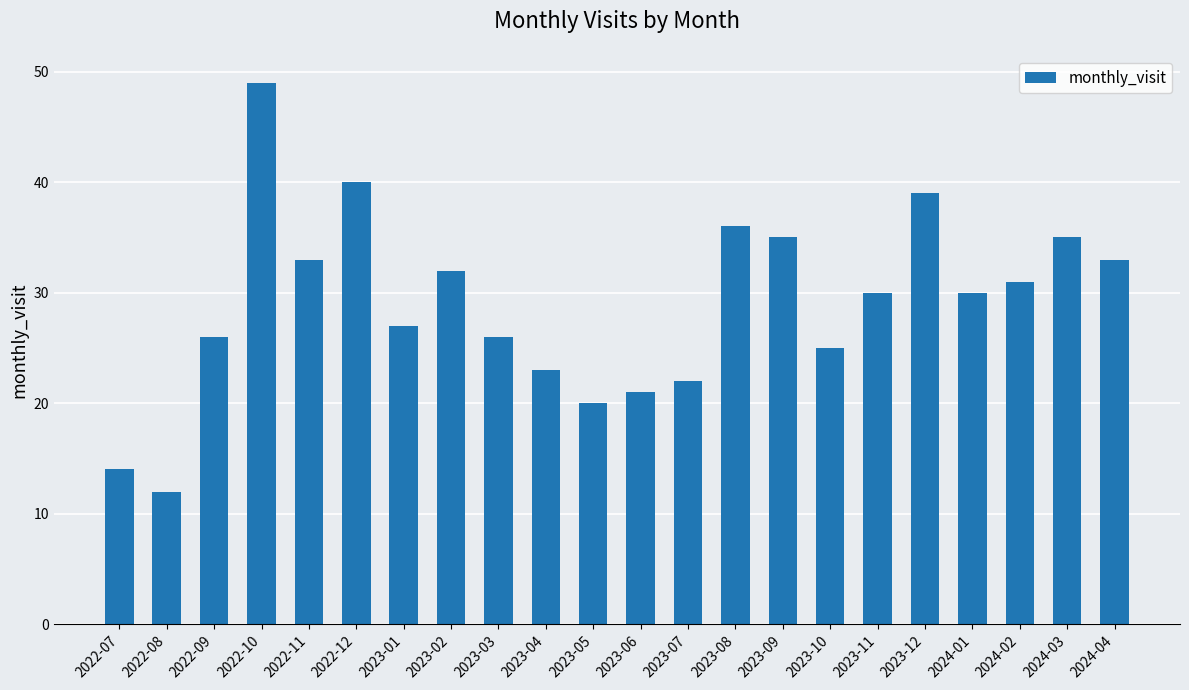

Are the bars grouped side by side (vs. stacked)?

No